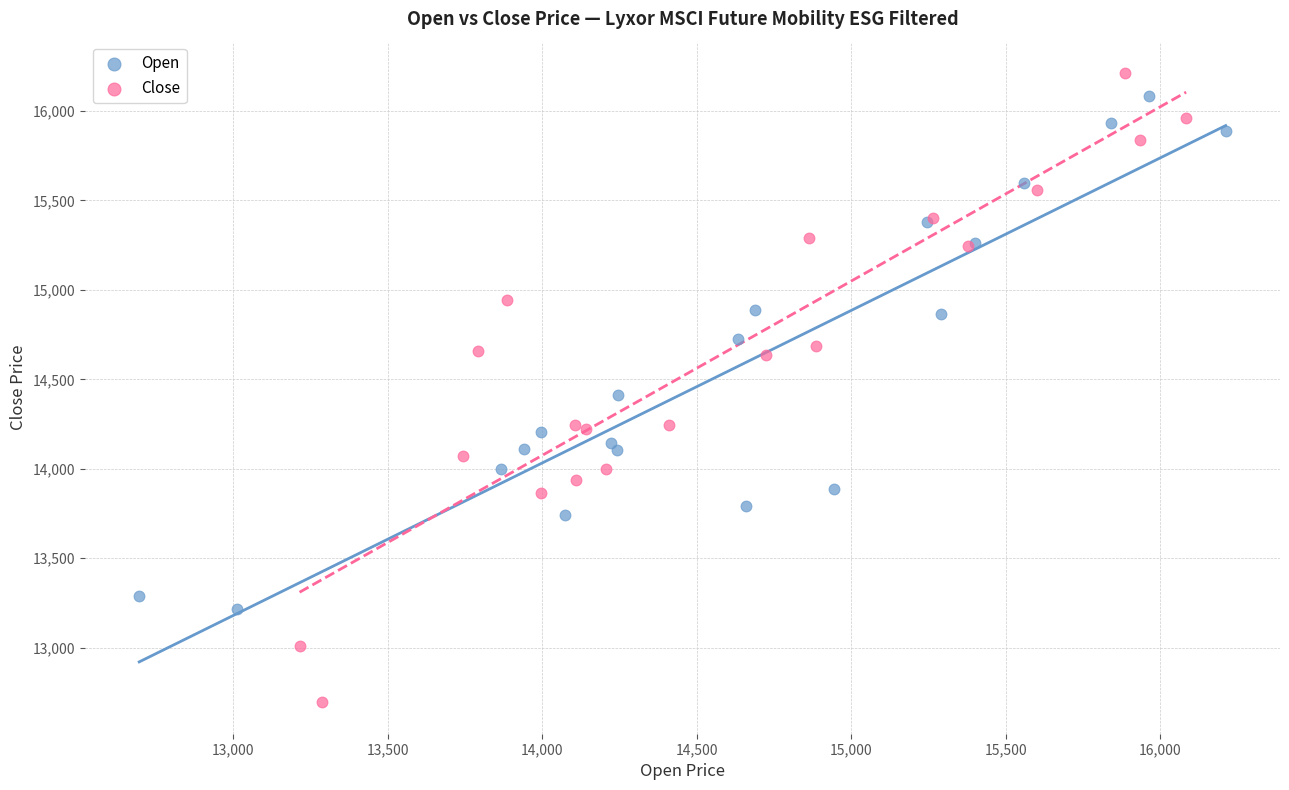

Which series has the widest spread of Y values?

Close